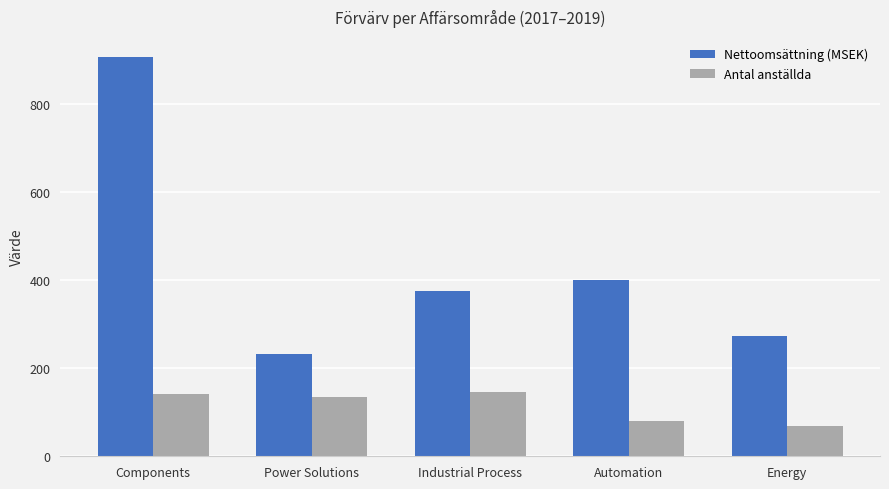

Which series changed the most between Power Solutions and Industrial Process?

Nettoomsättning (MSEK)